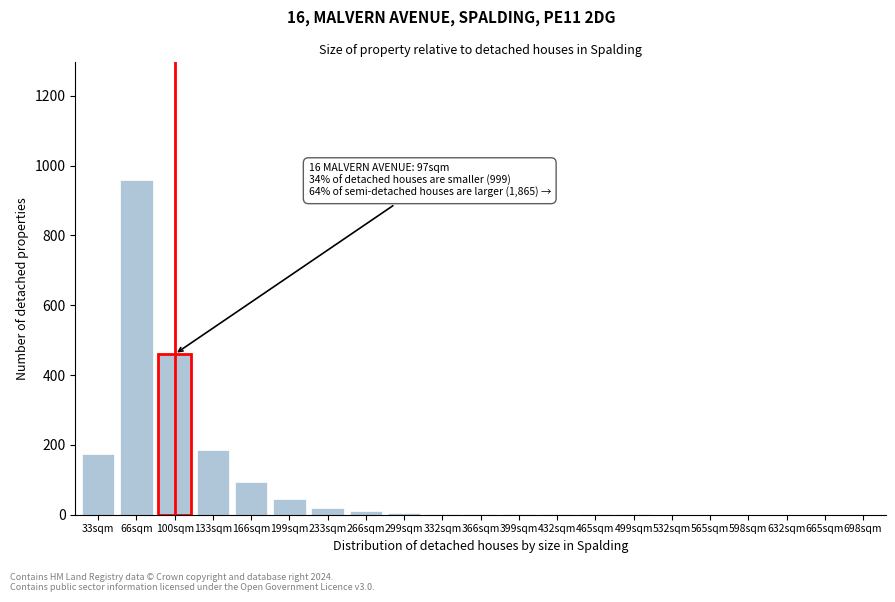

Where is the data nearest to the value 480?

100sqm